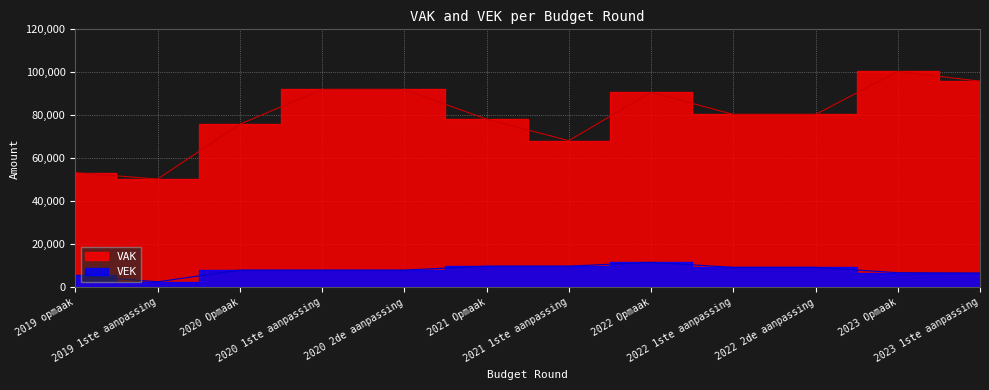

Where is the first local minimum for VEK?

2019 1ste aanpassing